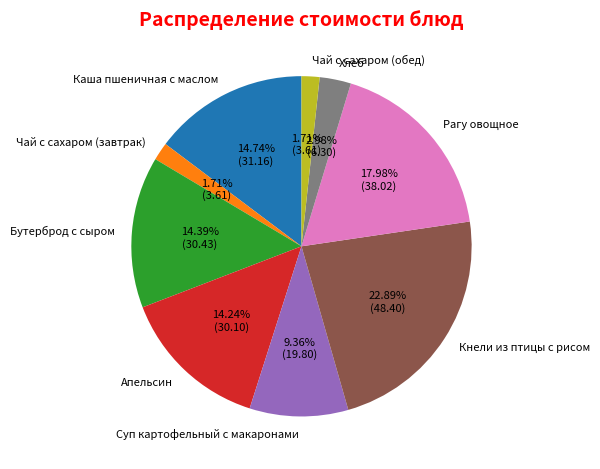

Do Чай с сахаром (обед) and Кнели из птицы с рисом together represent more than half of the pie?

No